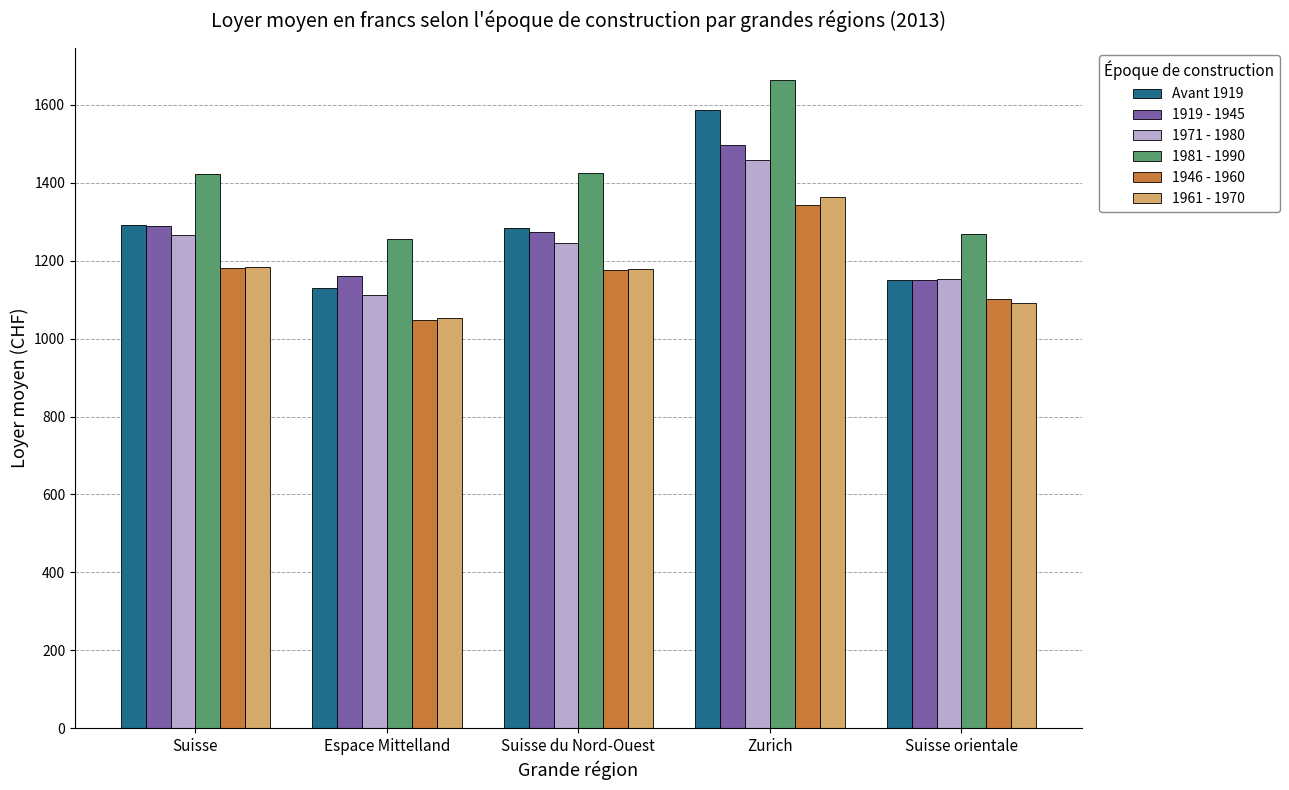

How many data points in 1961 - 1970 are less than 1179?

2